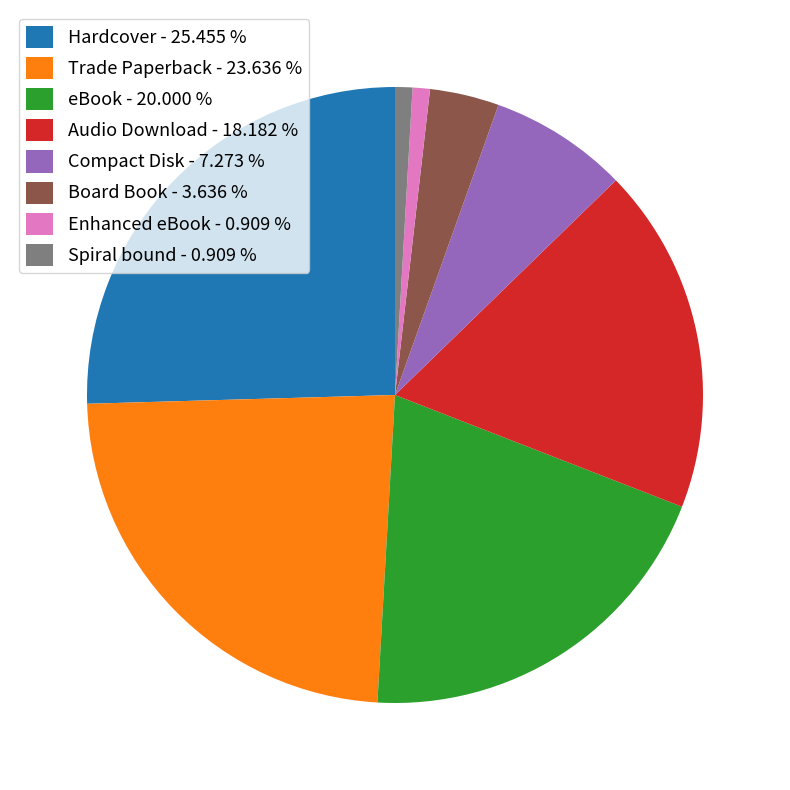

What is the largest slice in the pie chart?

Hardcover